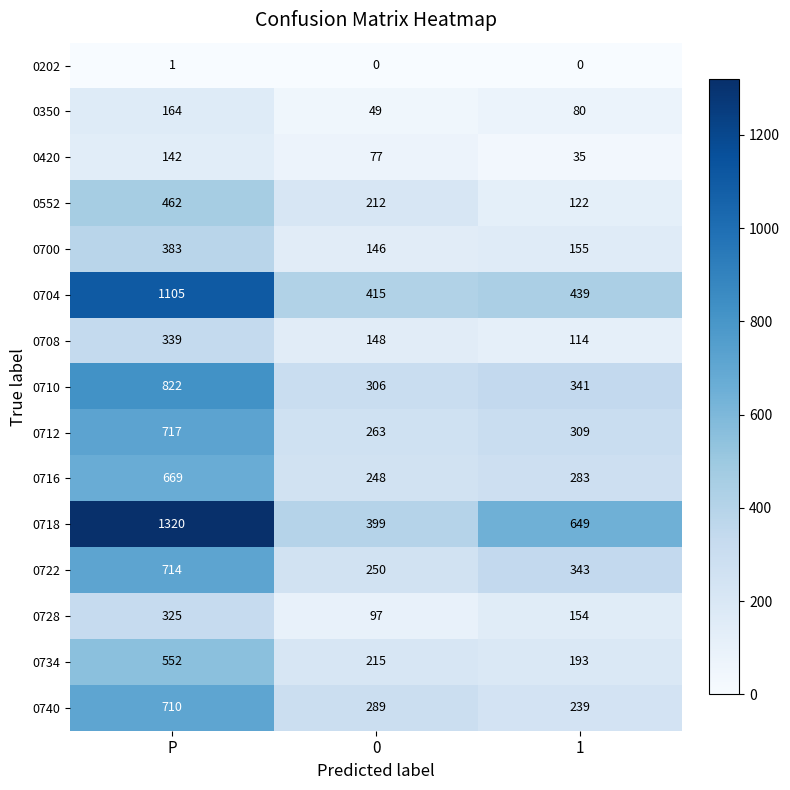

At which category is the sum across all series the highest?

P